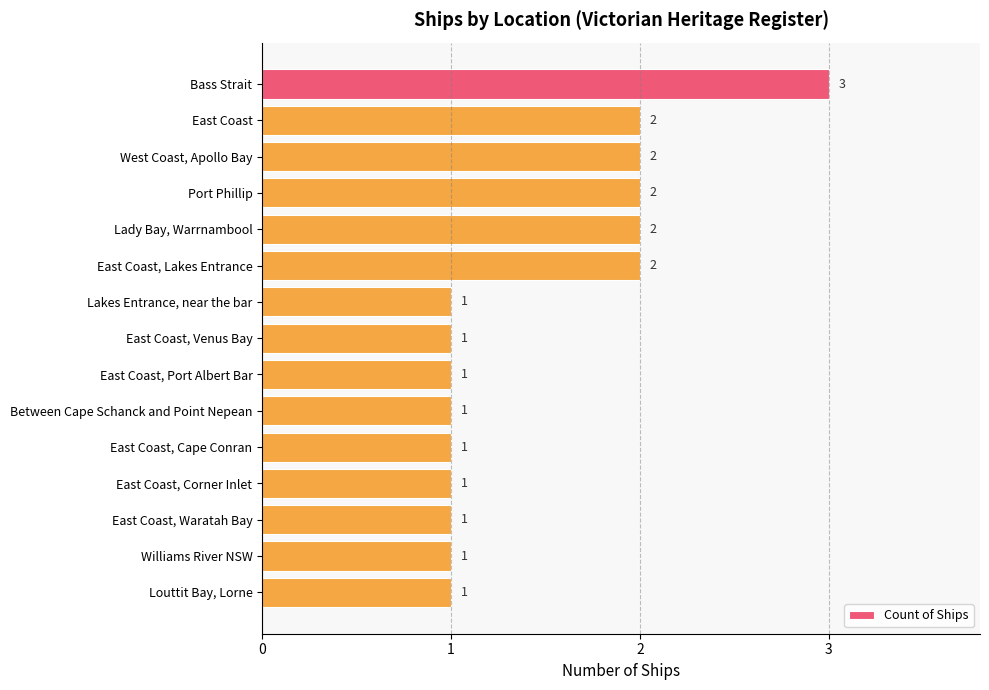

Which has a higher value, Between Cape Schanck and Point Nepean or Bass Strait?

Bass Strait